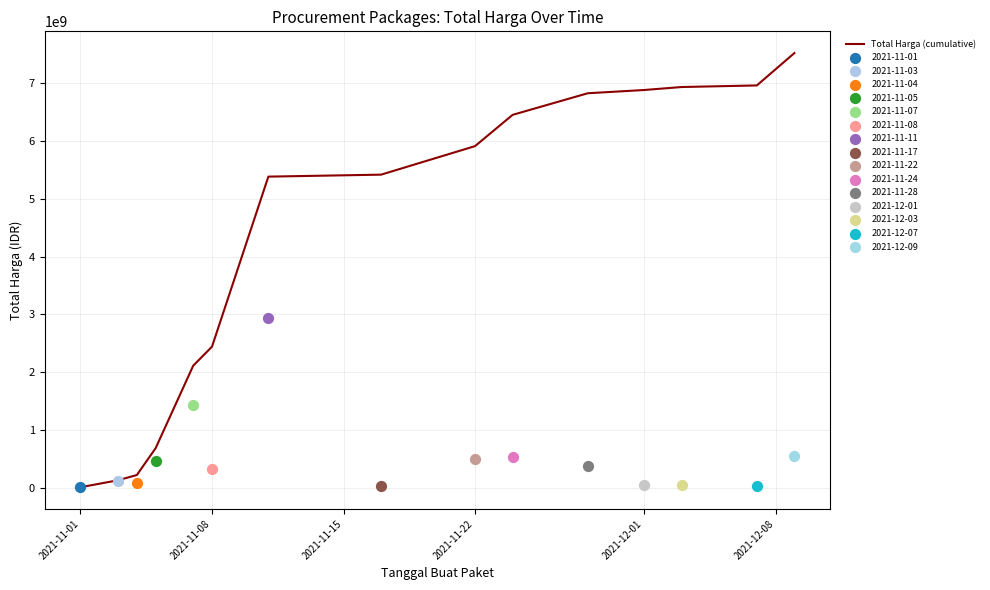

The value of Total Harga (cumulative) at 2021-11-22 is 5909322085. True or false?

True